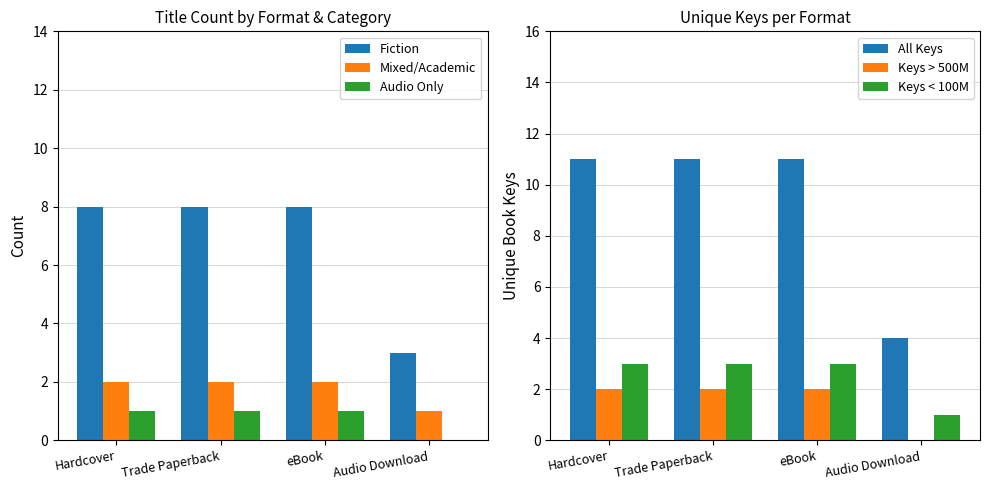

What is the label of the 4th bar from the left?

Audio Download